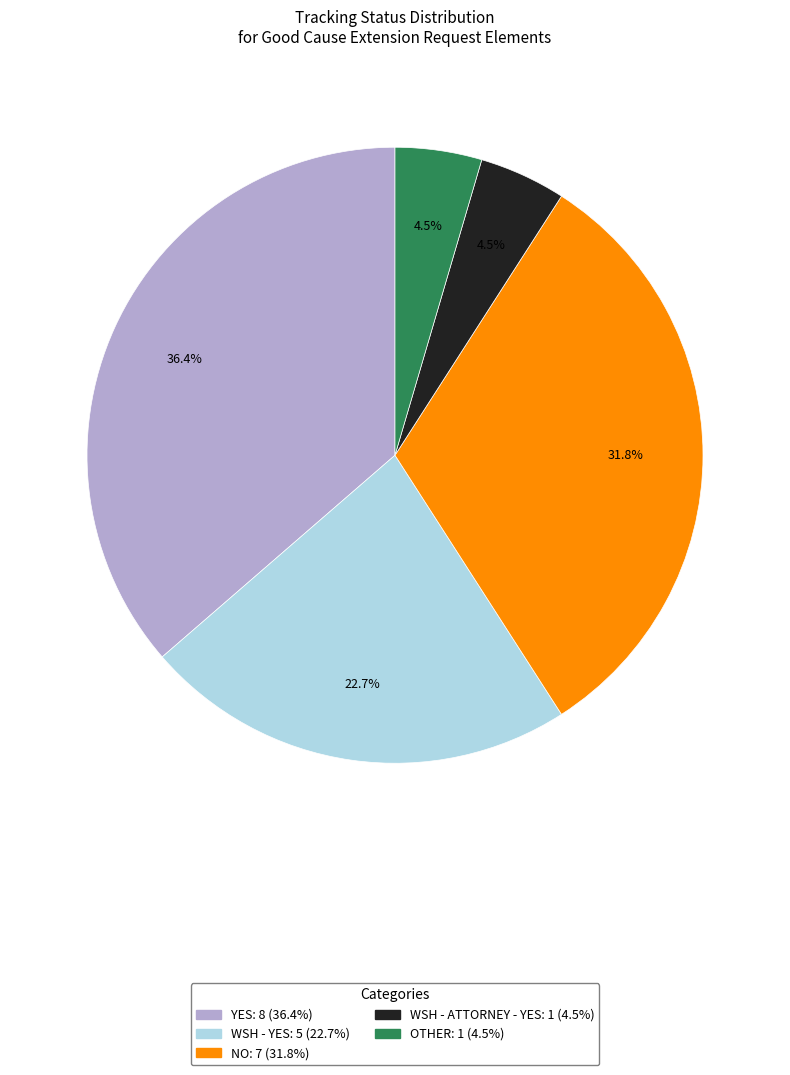

To the nearest percent, what is the average slice percentage?

20%